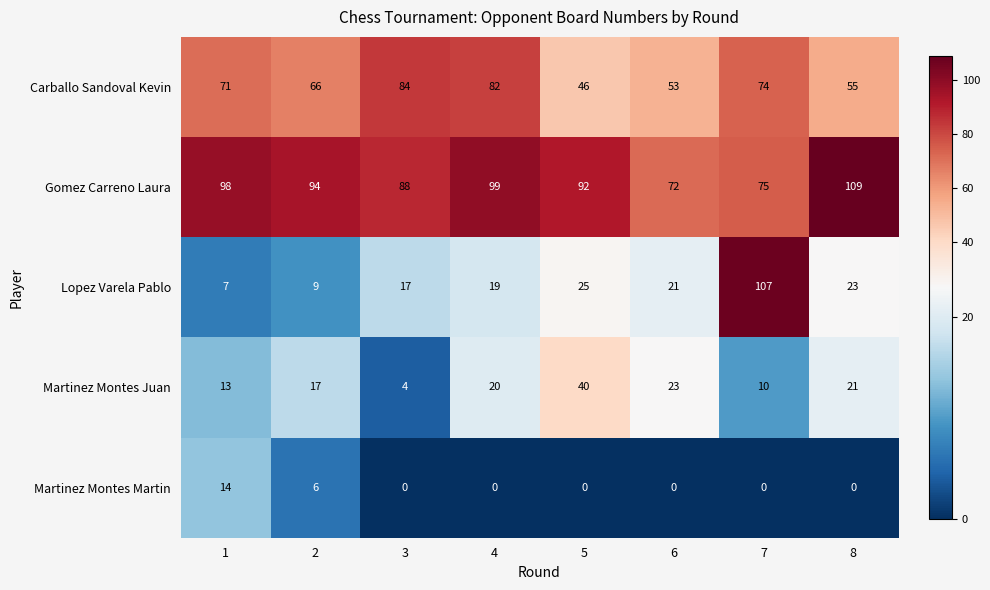

What is the difference between the highest and lowest values at 1?

91